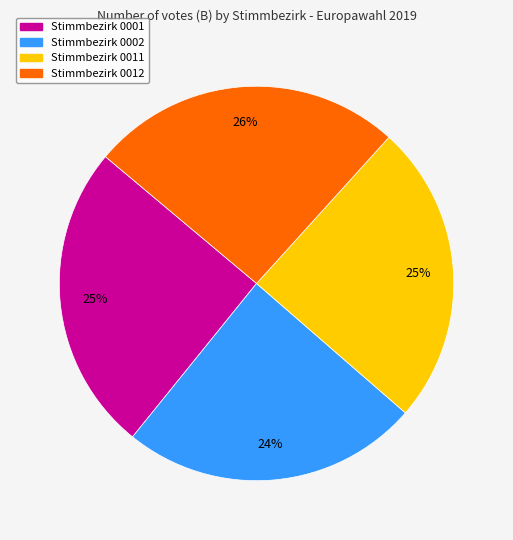

True or false: Stimmbezirk 0002 accounts for 12% of the total.

False